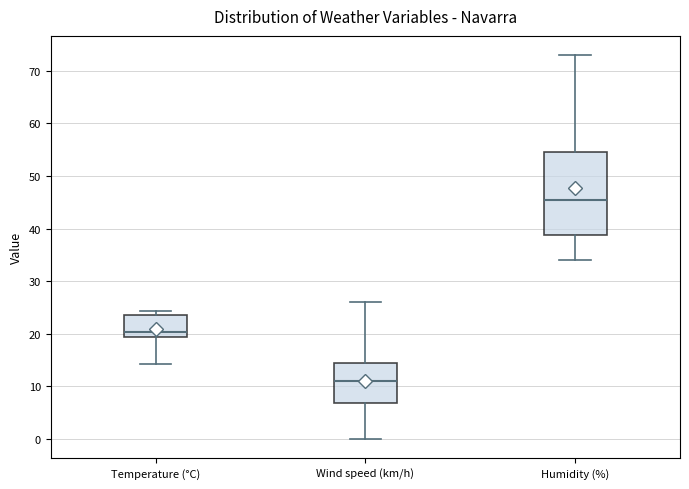

Where is the lower edge of the box for Wind speed (km/h) on the y-axis? The values are not printed on the chart, so give them approximately, as read against the axis.

7